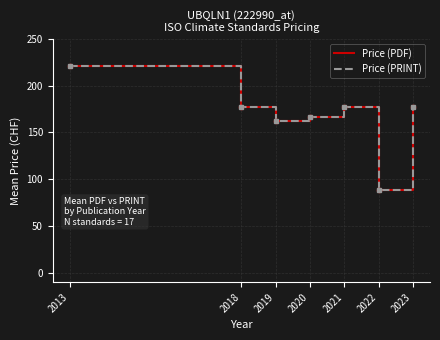

True or false: Price (PDF) and Price (PRINT) cross at least once.

False